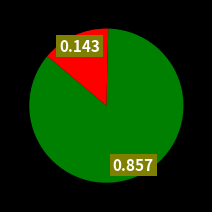

How many slices are in this pie chart?

2